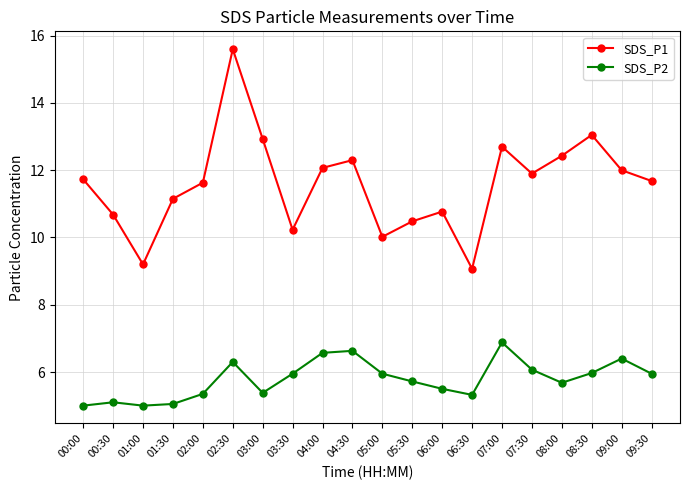

What is the difference between the highest and lowest values at 08:30?

7.1